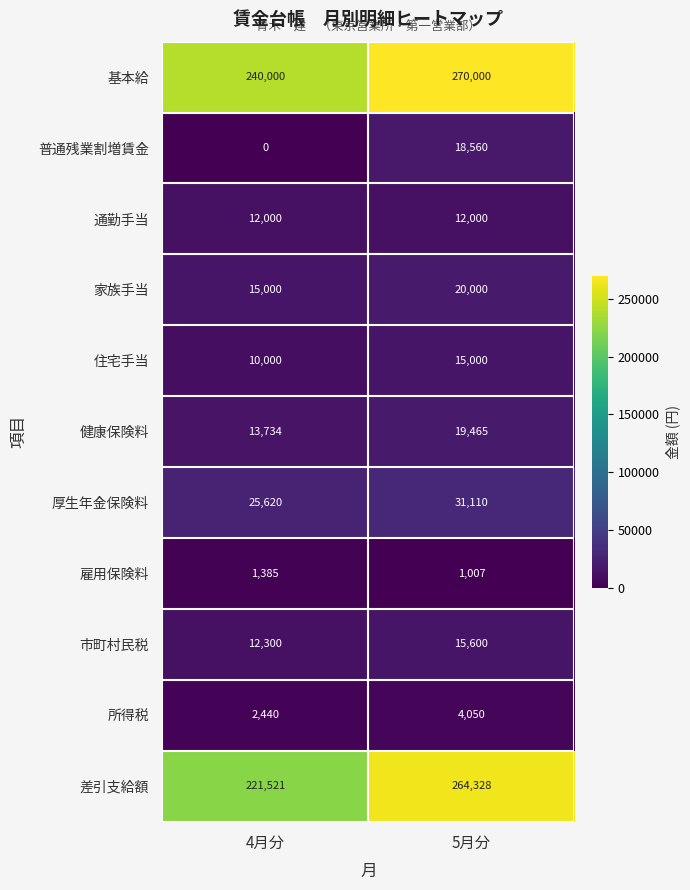

What is the difference between the 所得税 values at 4月分 and 5月分?

1610